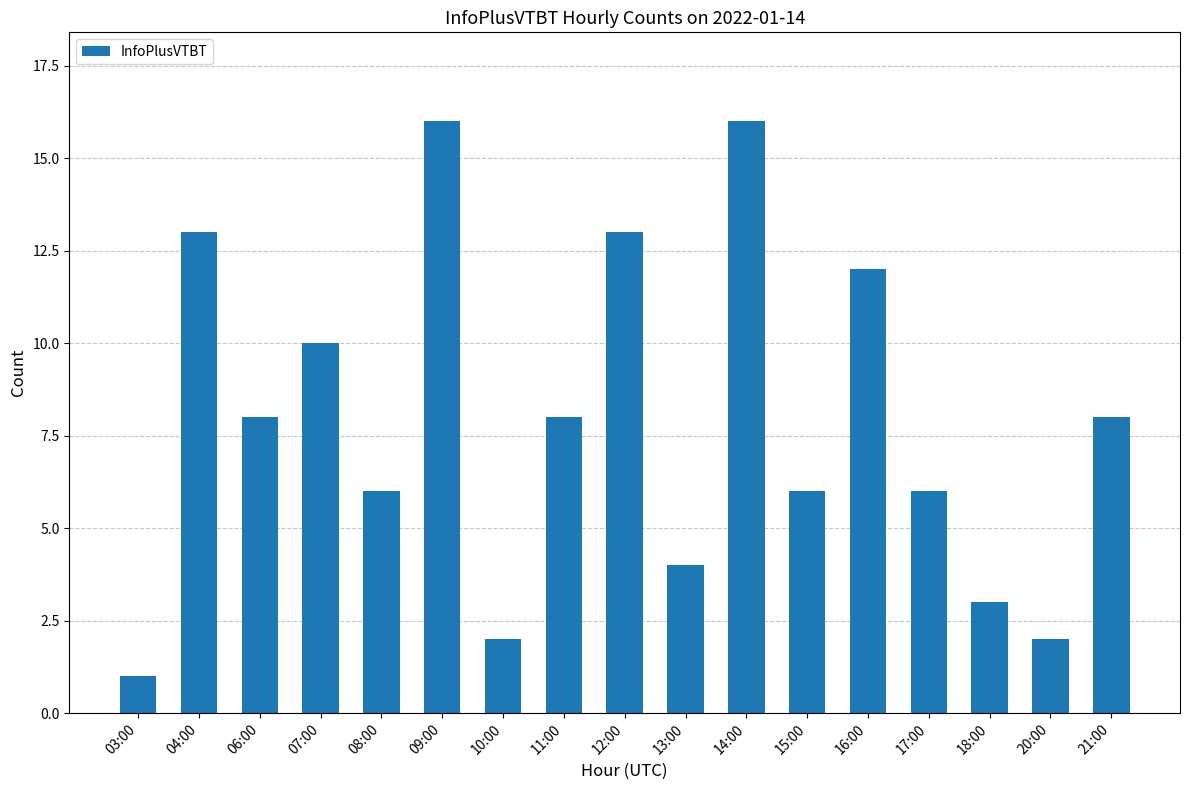

Reading left to right, list all the values displayed in this chart.

03:00=1	04:00=13	06:00=8	07:00=10	08:00=6	09:00=16	10:00=2	11:00=8	12:00=13	13:00=4	14:00=16	15:00=6	16:00=12	17:00=6	18:00=3	20:00=2	21:00=8